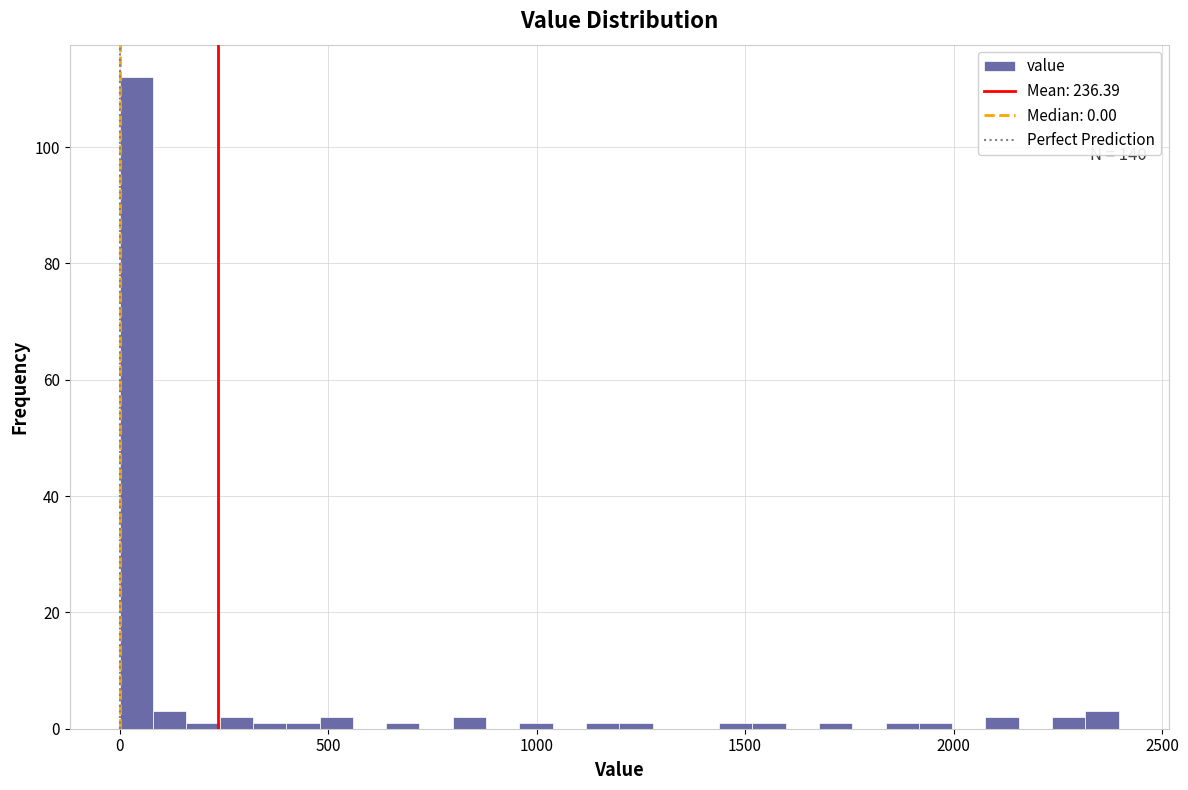

Around what value on the x-axis is the tallest bar? Give the approximate position of its centre, as read against the axis.

50